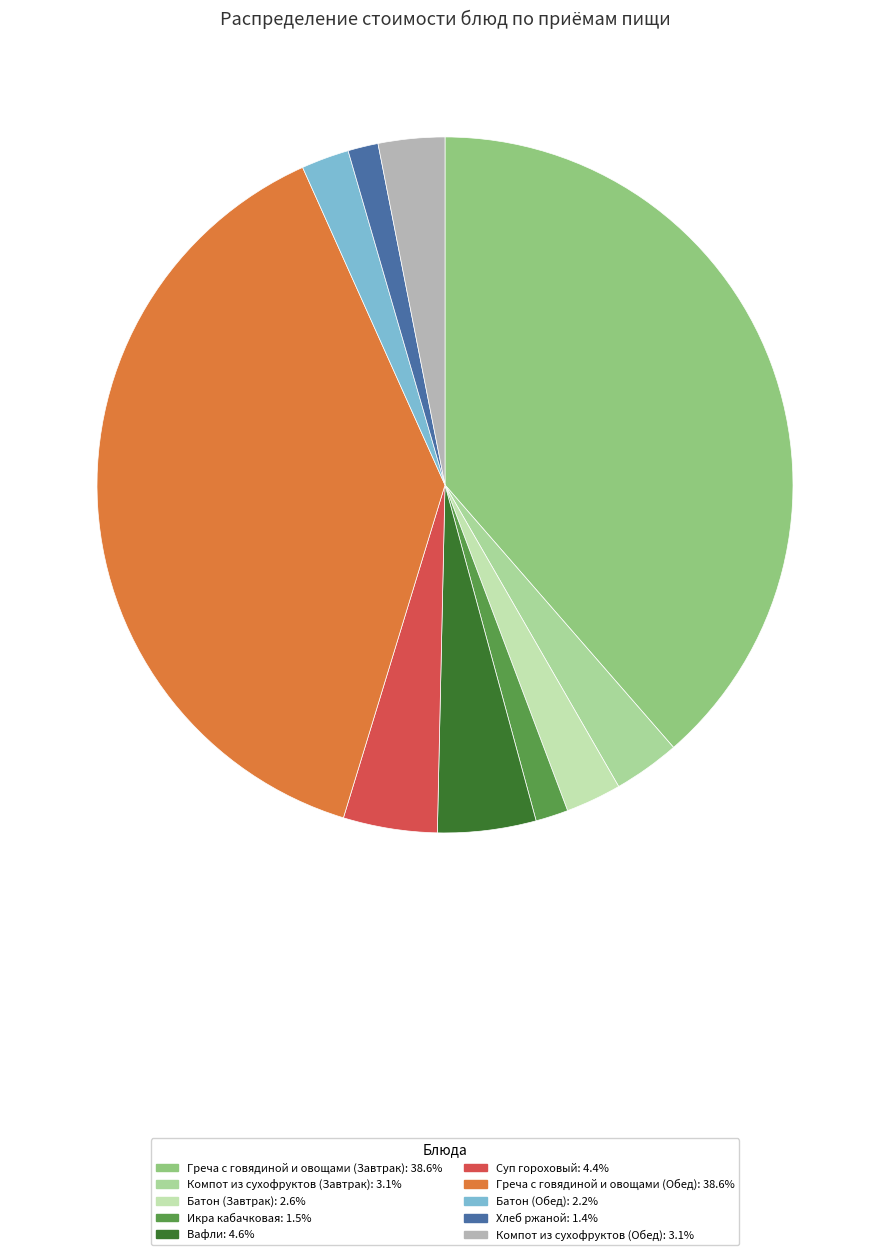

Which slice is the smallest?

Хлеб ржаной